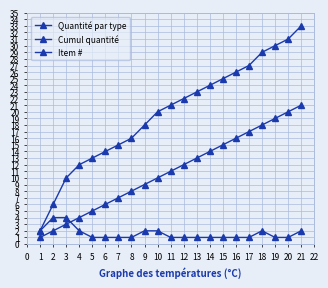

Does the chart display data point markers on the line(s)?

Yes